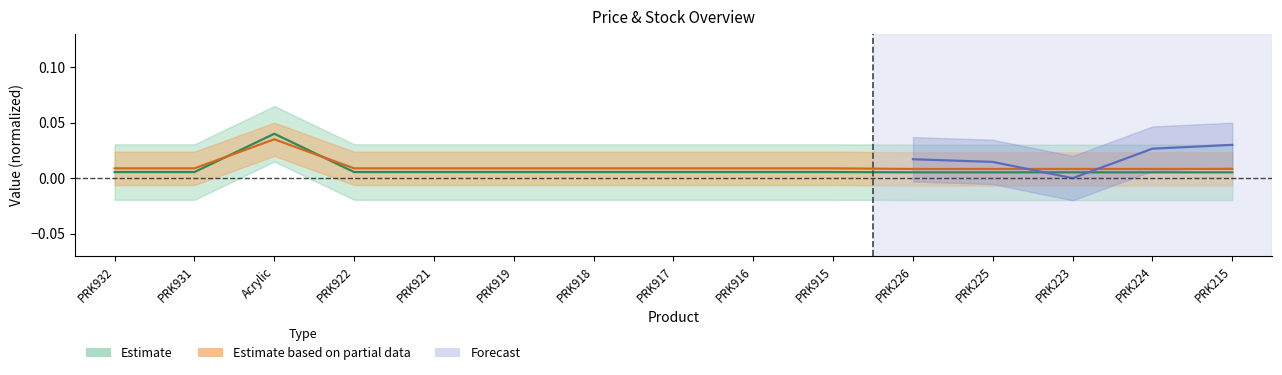

At which label is Ціна closest to 0?

PRK226